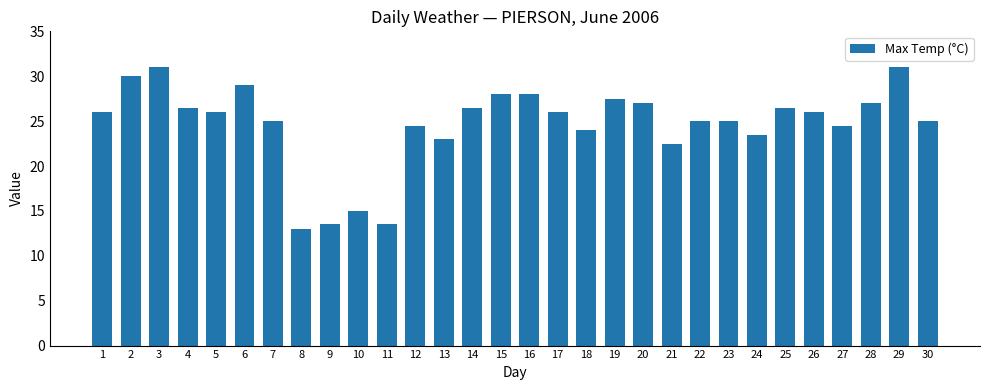

How many series are shown in this chart?

1